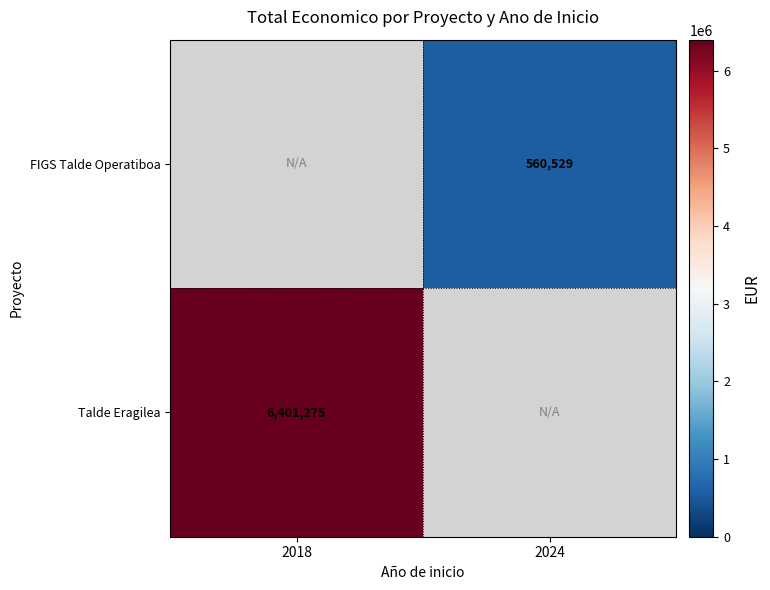

The Talde Eragilea series shows 8622323 at 2018. True or false?

False